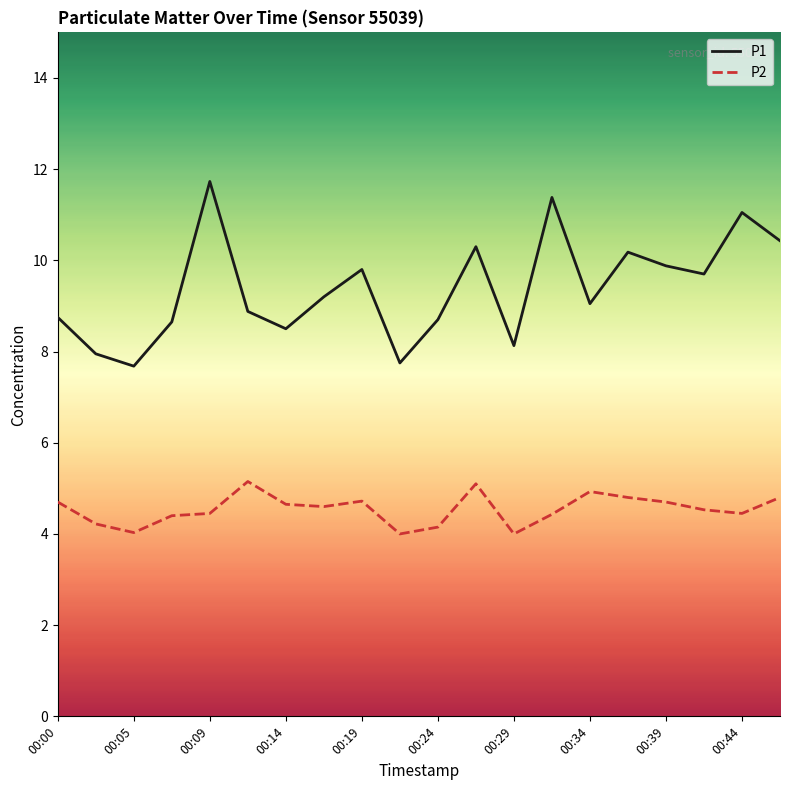

What is the smallest value displayed?

4.0